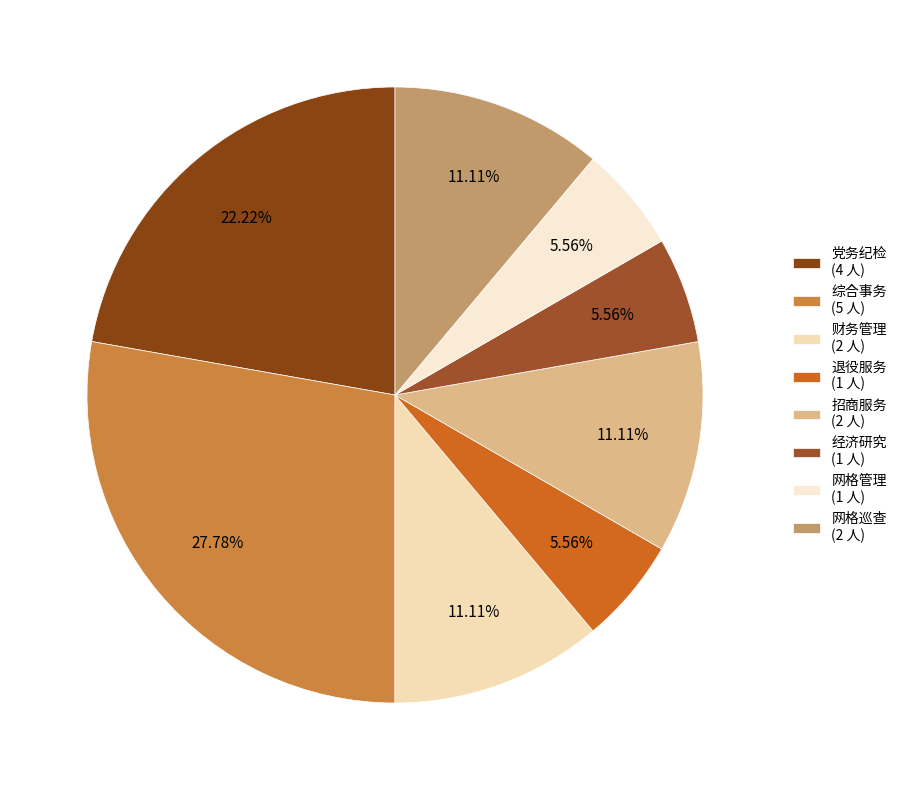

Is the sum of 综合事务 and 财务管理 greater than half?

No